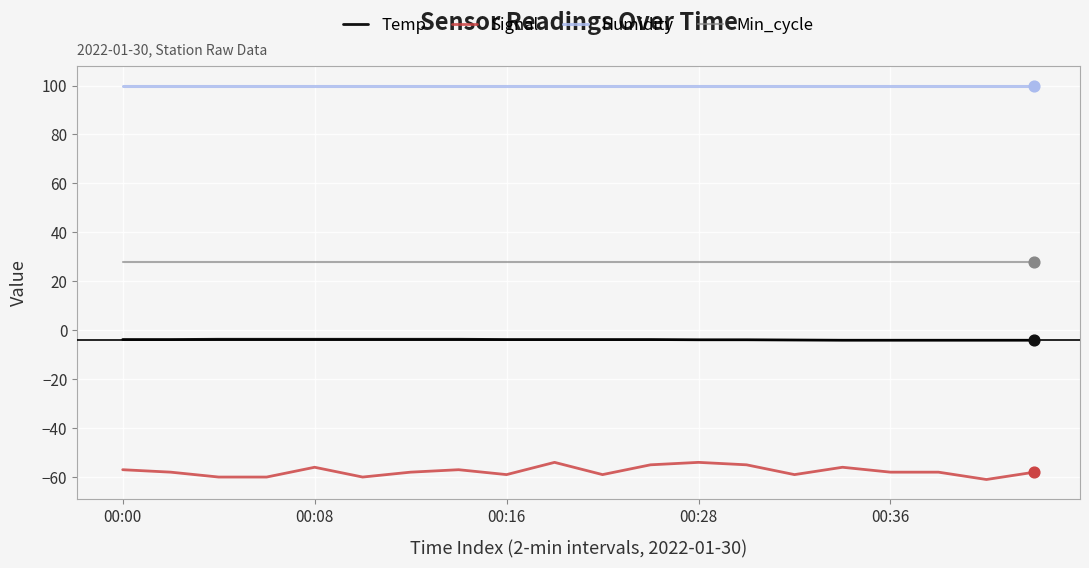

What are all the series names shown in the legend?

Temp, Signal, Humidity, Min_cycle